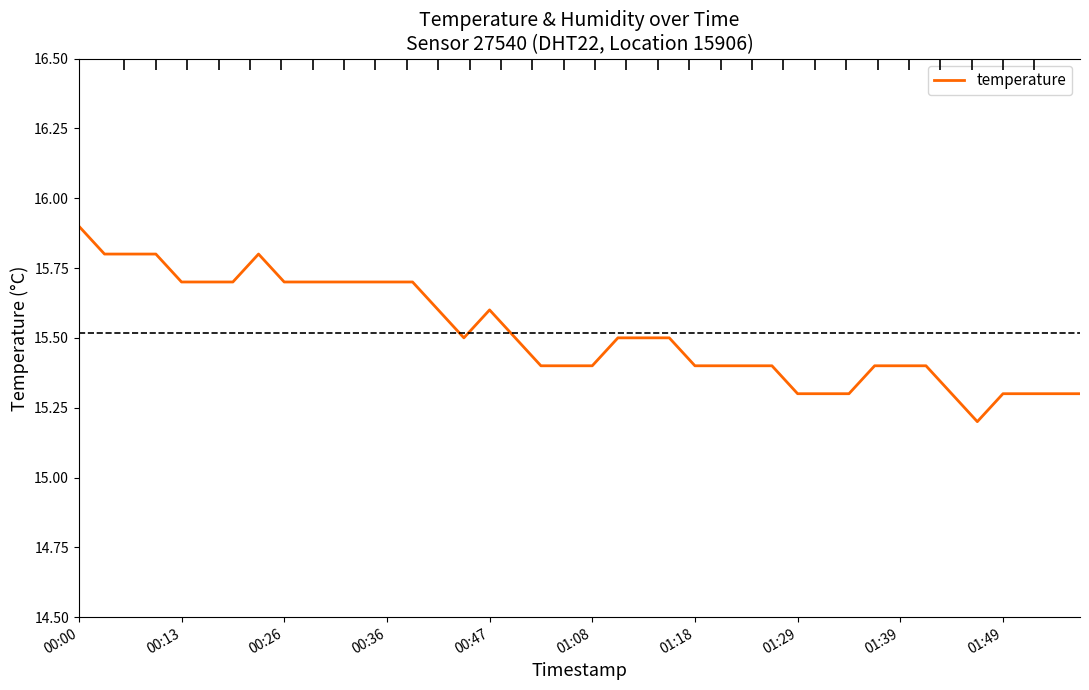

What is the greatest value displayed?

15.9